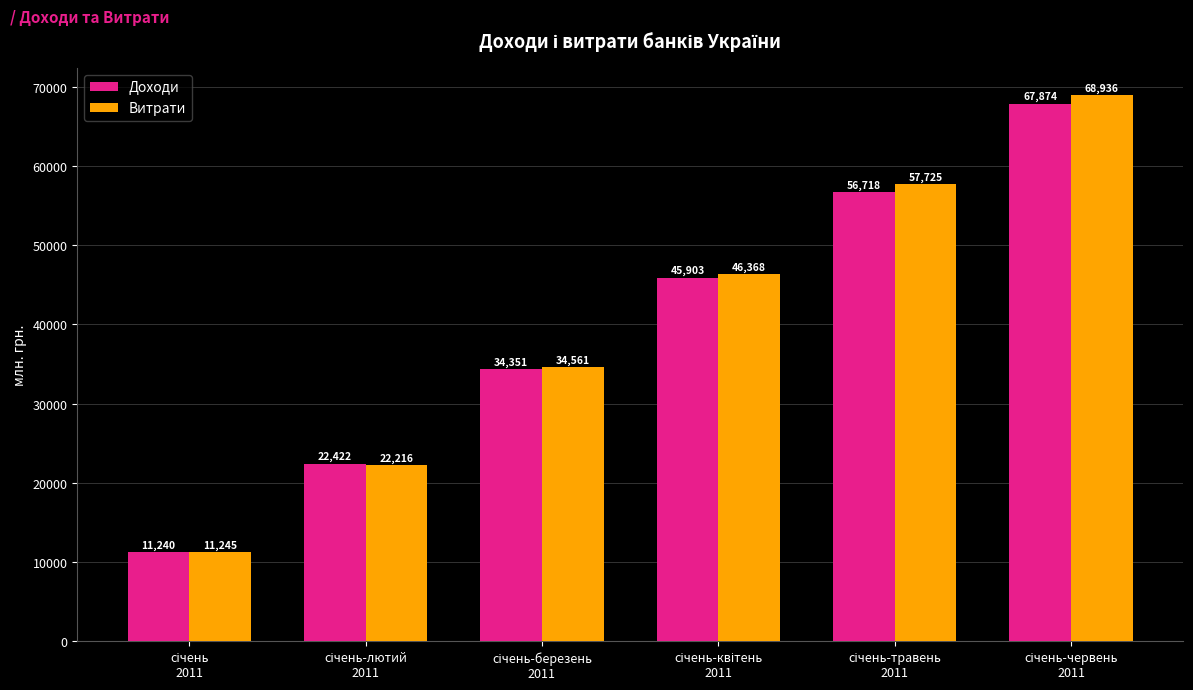

At how many categories does at least one series exceed 13362?

5